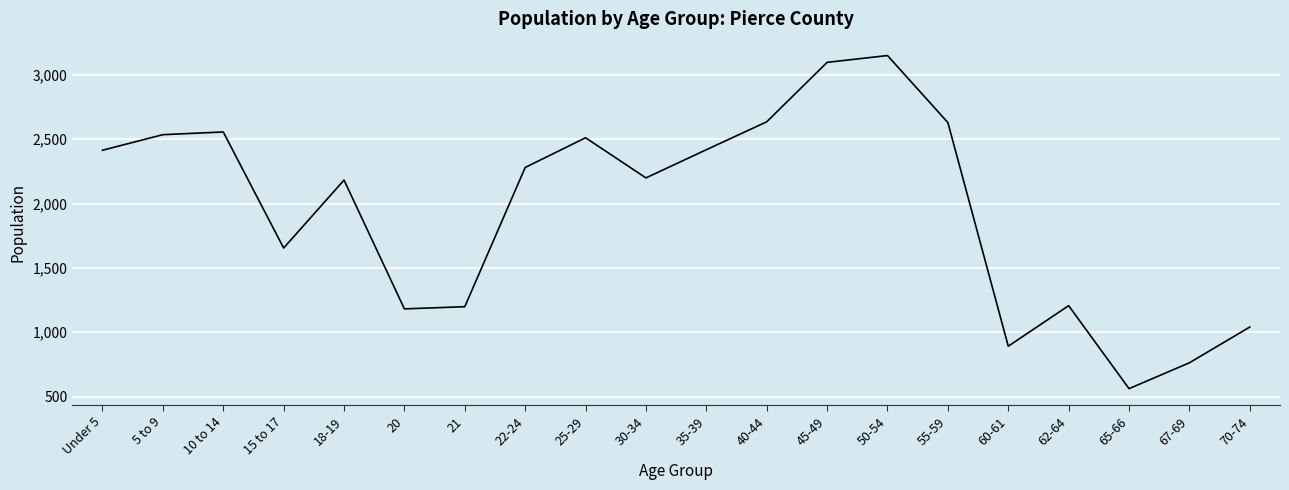

The value at 70-74 is 1040. True or false?

True